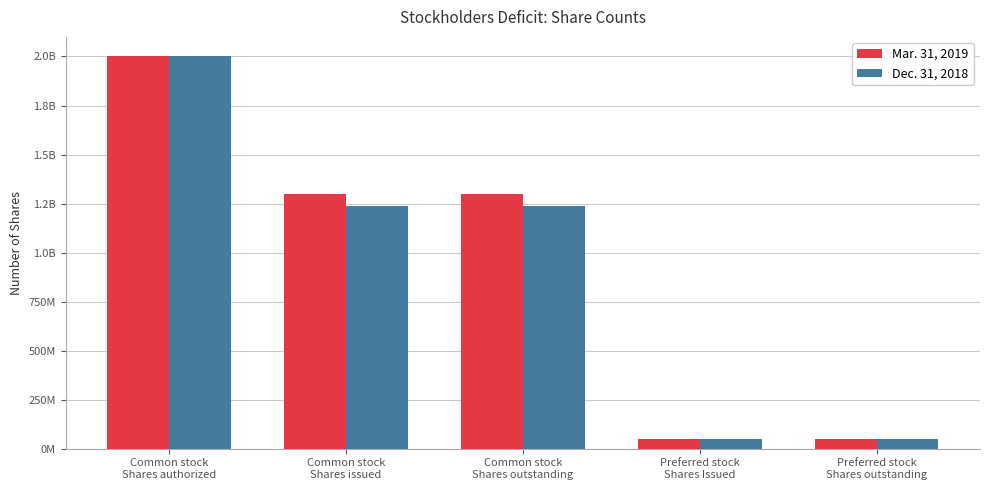

Which category has the lowest value in the Dec. 31, 2018 series?

Preferred stock
Shares Issued